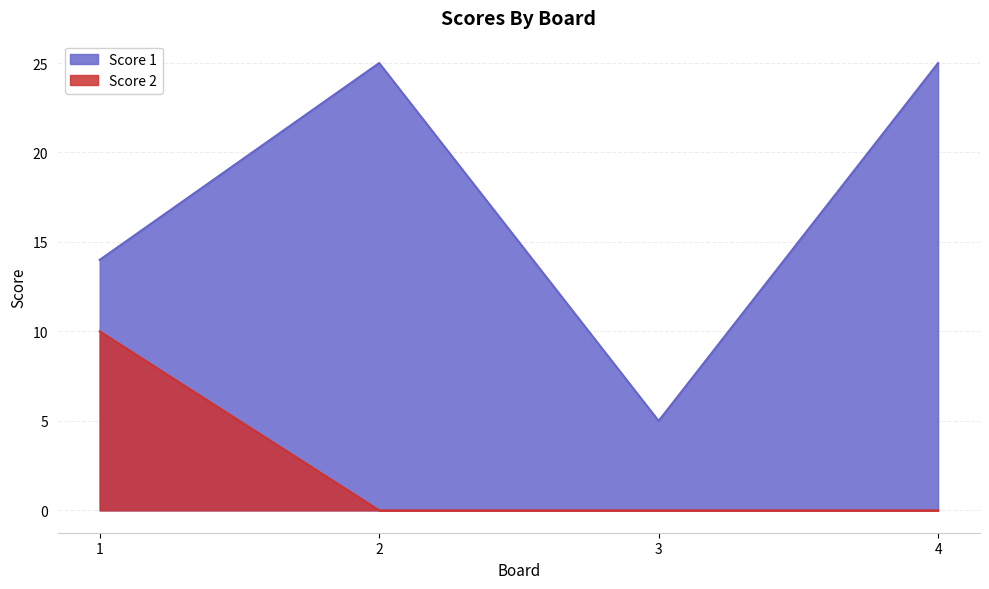

How many interior local valleys does the Score 1 series have?

1